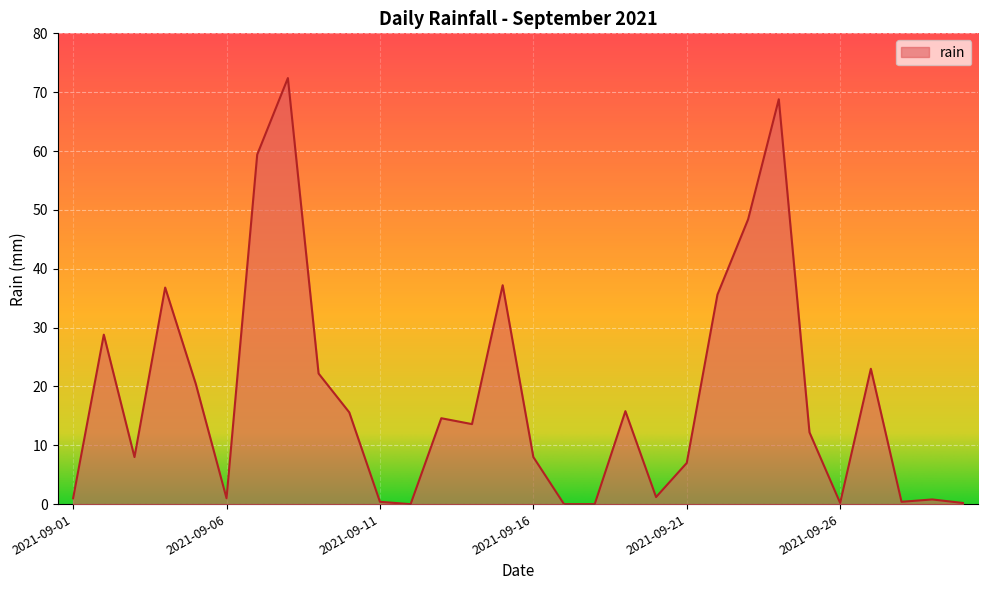

What is the difference between the maximum and minimum values?

72.4